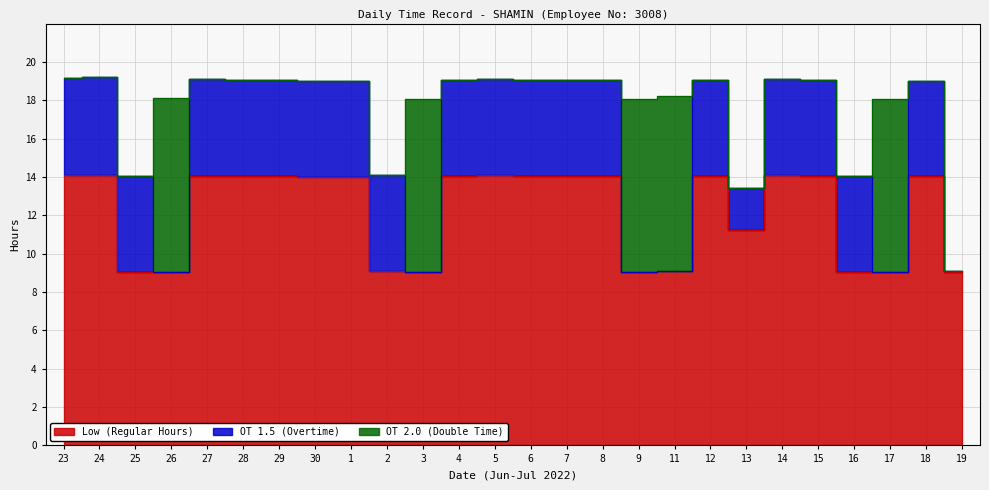

True or false: OT 1.5 (Overtime) and Low (Regular Hours) cross at least once.

False